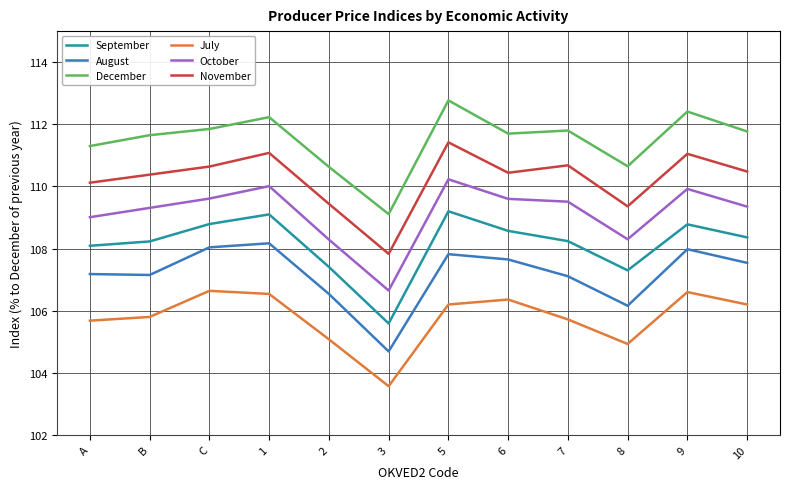

What is the difference between the maximum and minimum values in the November series?

3.6